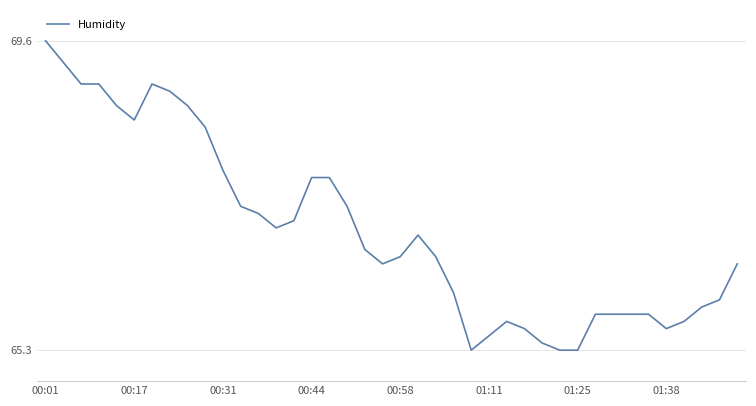

What is the smallest value displayed?

65.3